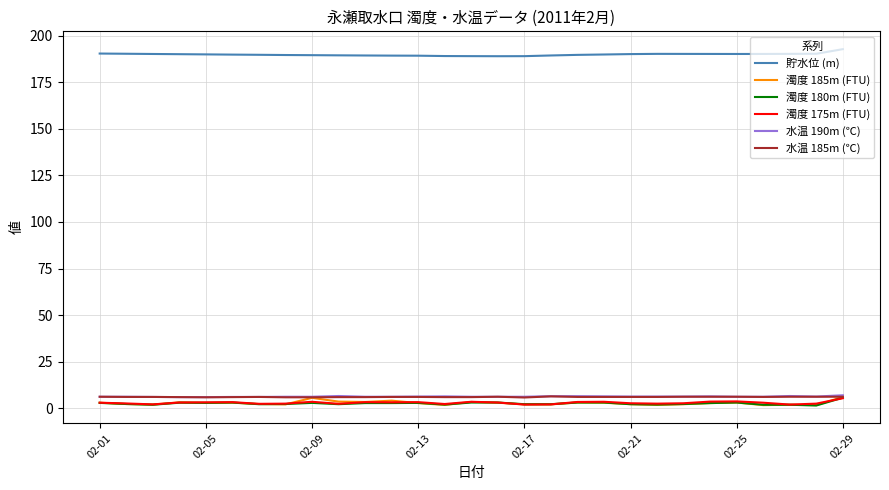

True or false: 貯水位 (m) and 濁度 175m (FTU) intersect in this chart.

False